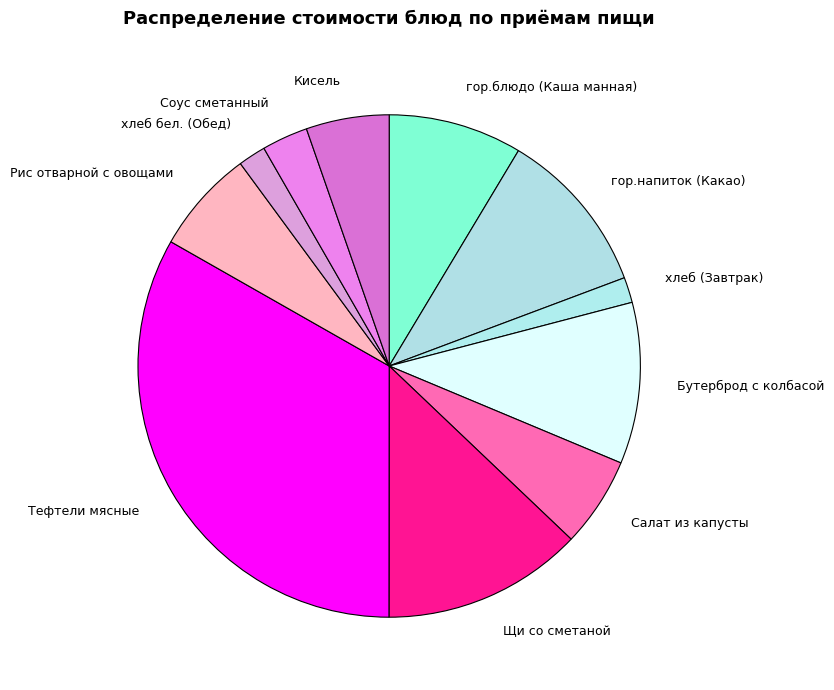

Do Бутерброд с колбасой and хлеб (Завтрак) together represent more than half of the pie?

No